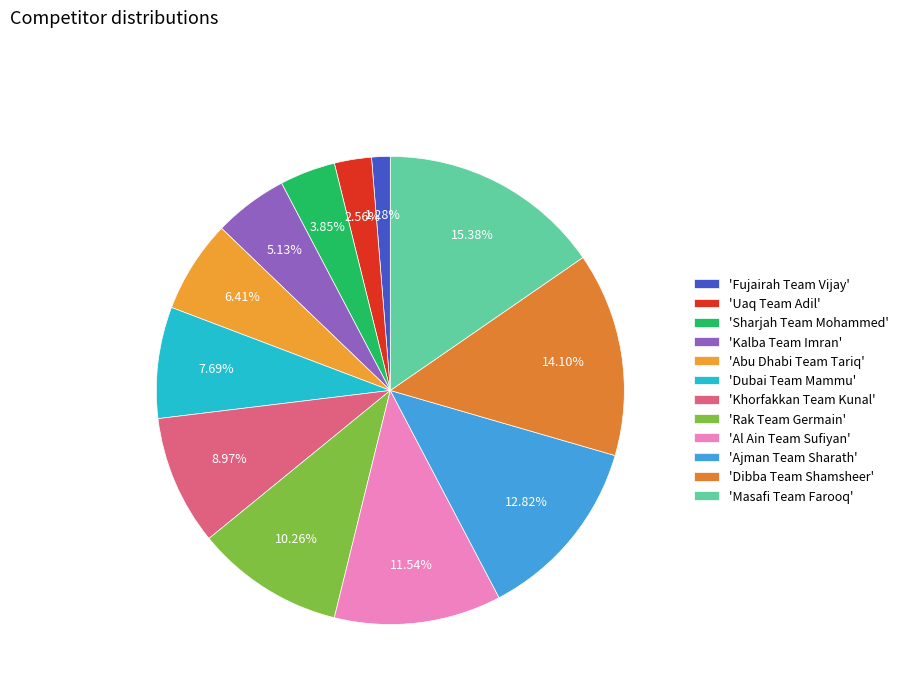

Does any single category account for the majority?

No